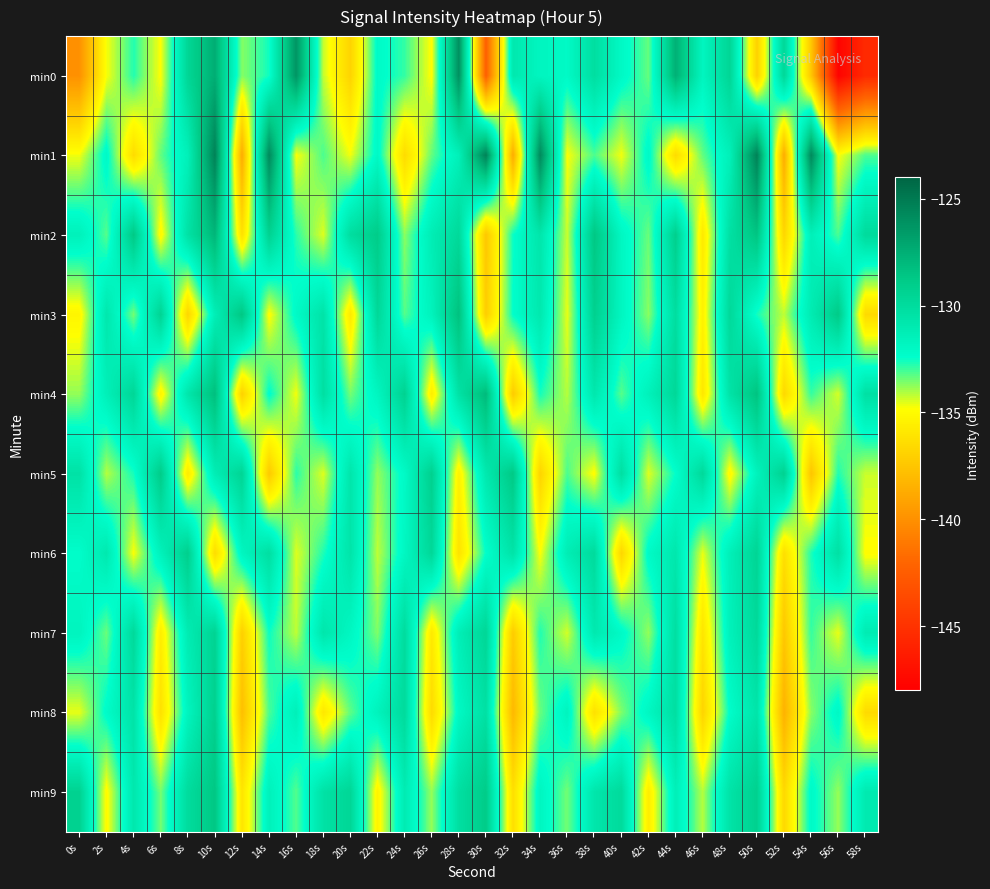

Which label corresponds to the smallest value in the chart?

56s